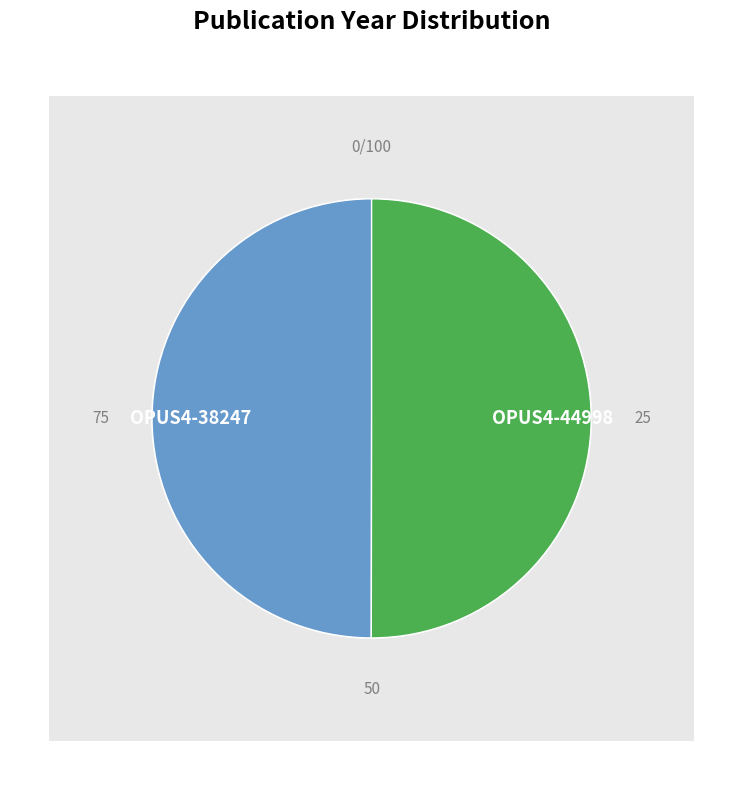

Combined, do OPUS4-38247 and OPUS4-44998 account for over 50%?

Yes